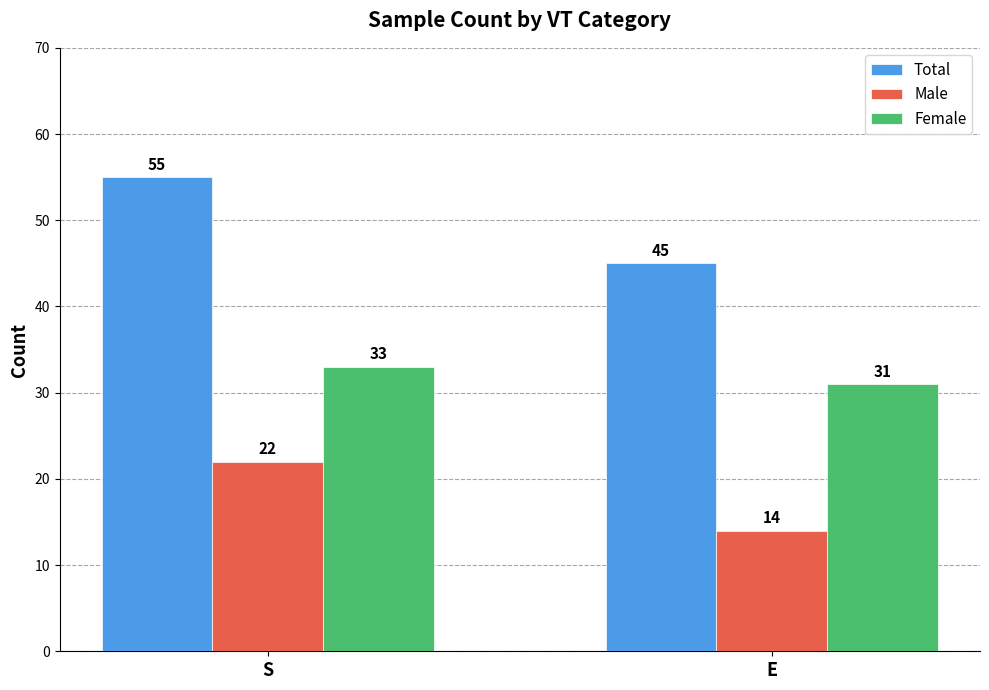

How many data points in Female are less than 33?

1